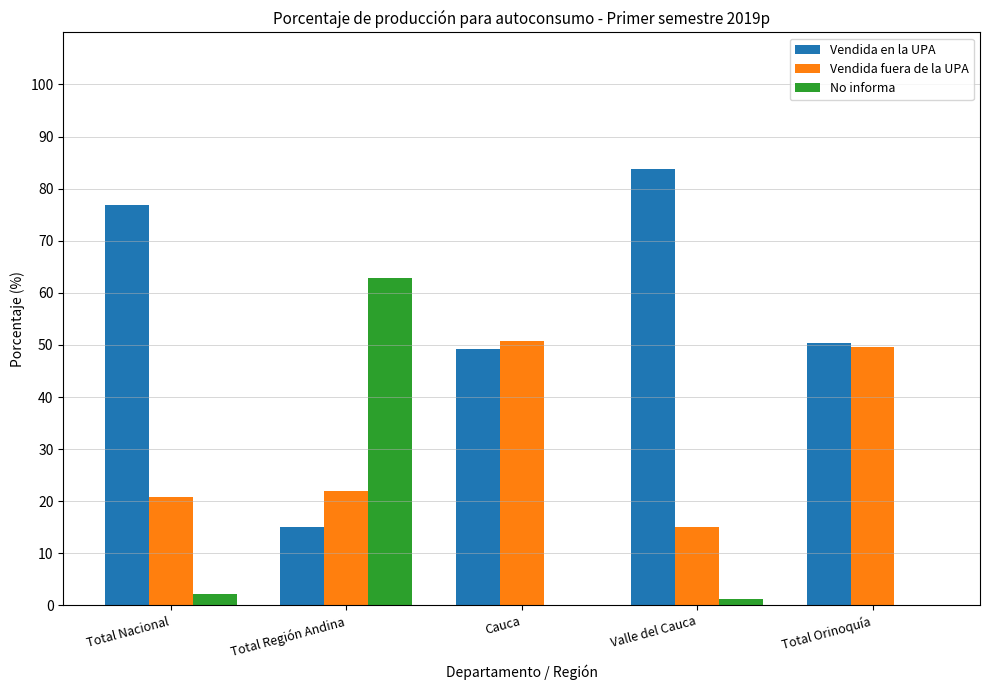

What is the total value across all series at Total Región Andina?

100.0